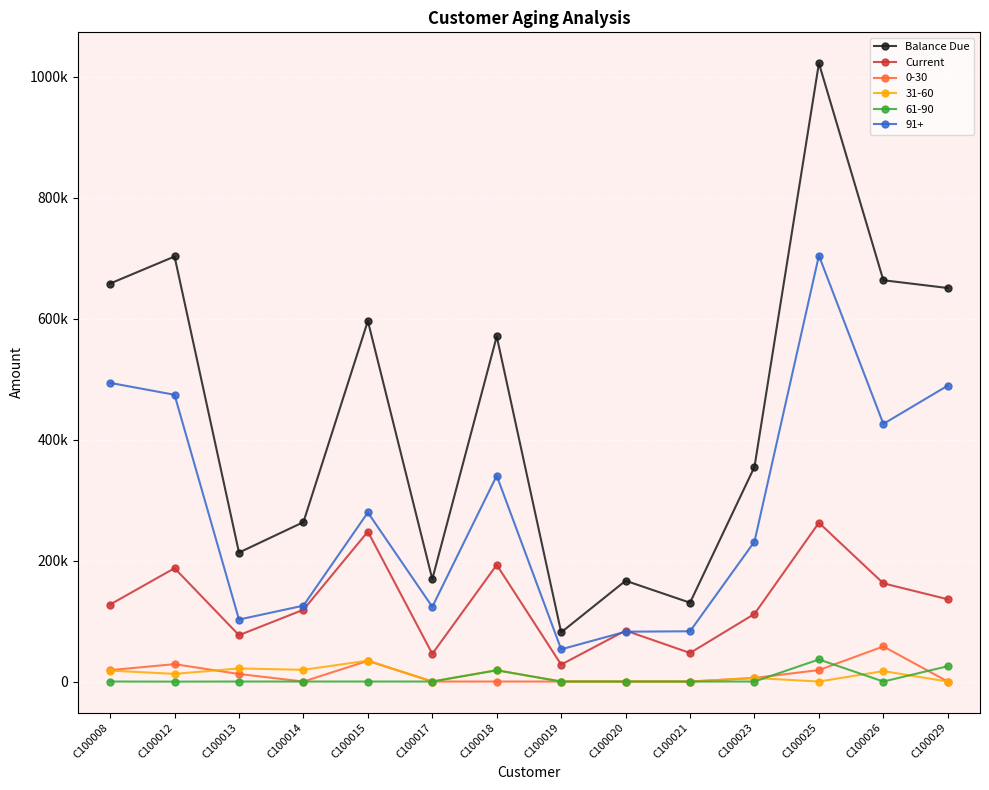

Where does the Current series first go above 127341?

C100008